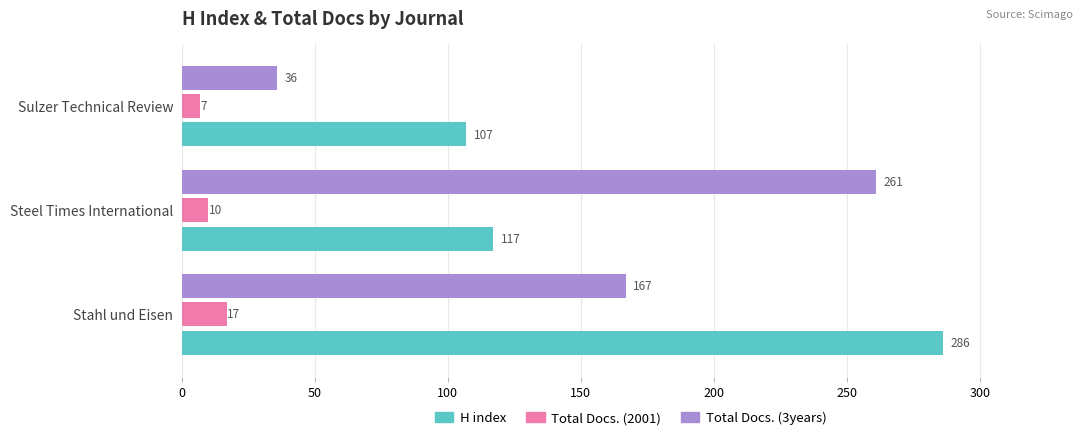

Which series has the widest spread of values?

Total Docs. (3years)